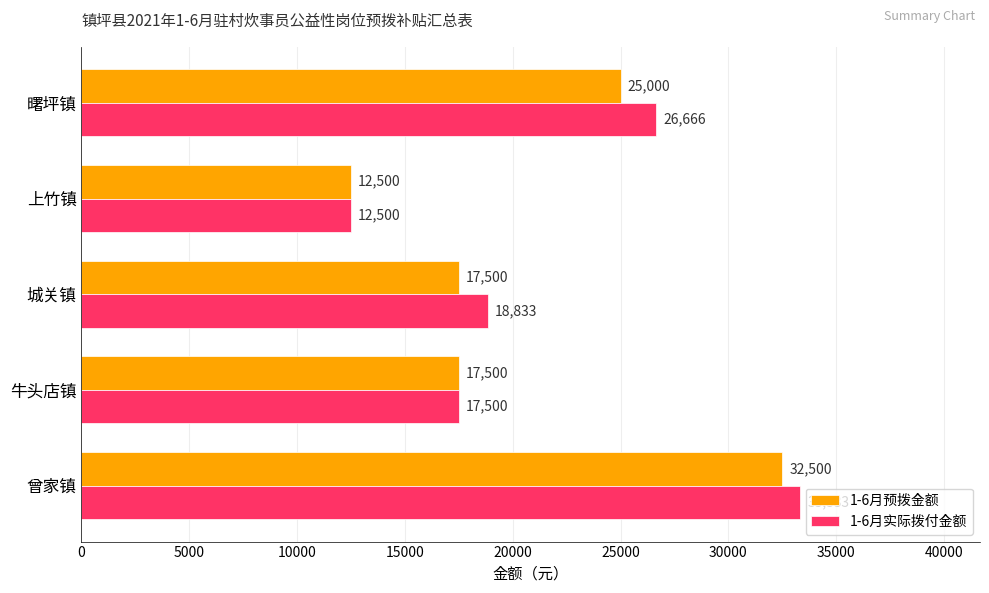

Which series has the largest total across all categories?

1-6月实际拨付金额